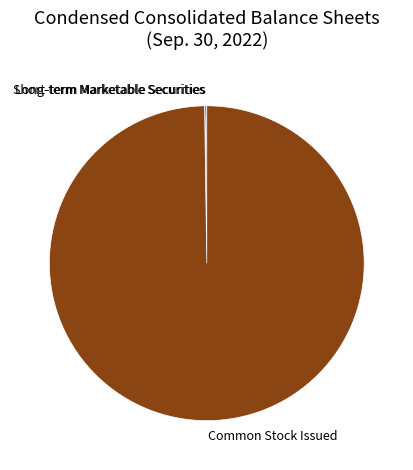

Which category has the biggest portion of the pie?

Common Stock Issued